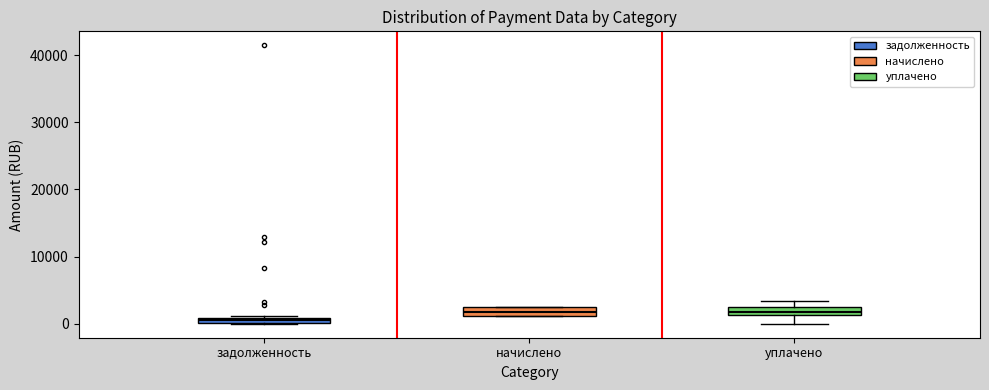

Where is the upper edge of the box for уплачено on the y-axis? The values are not printed on the chart, so give them approximately, as read against the axis.

3000